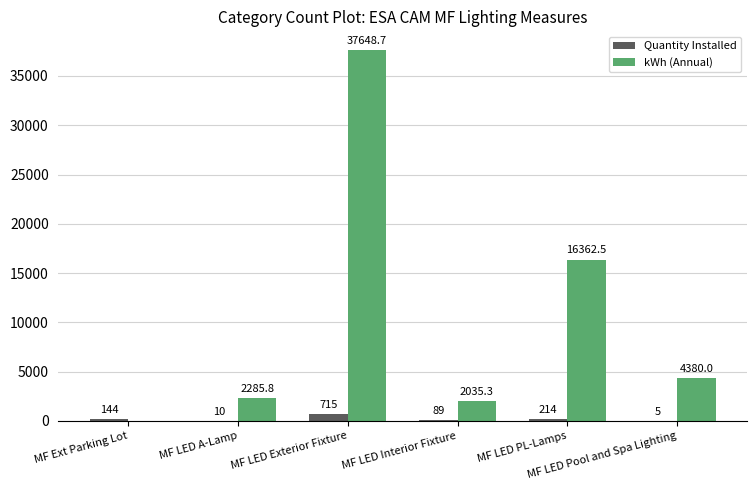

What is the maximum value for kWh (Annual)?

37648.7